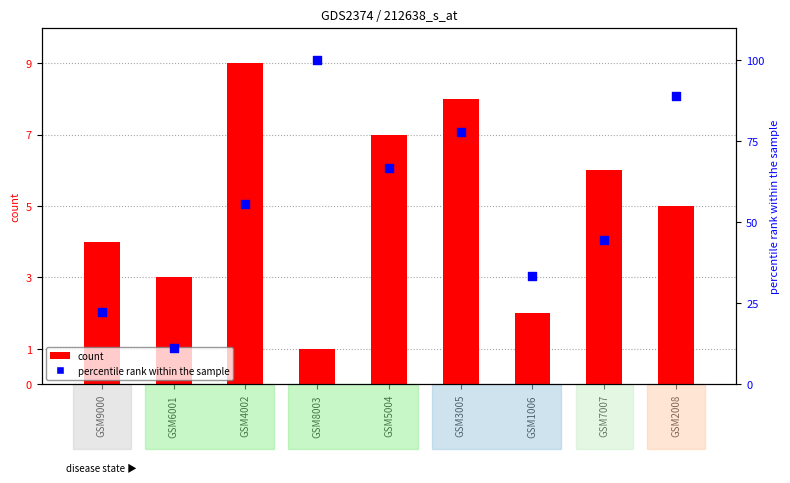

Which series has the widest spread of Y values?

percentile rank within the sample